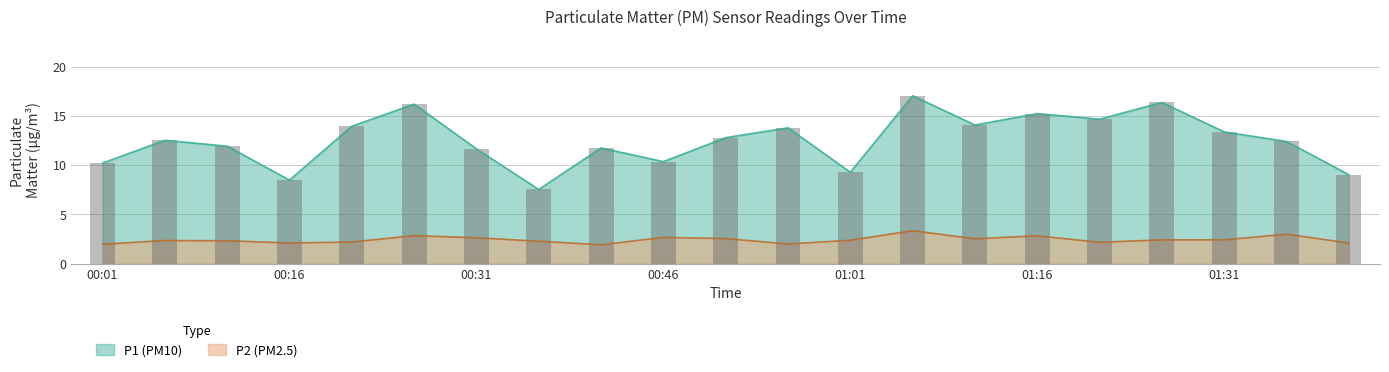

Which series has the largest total across all categories?

P1